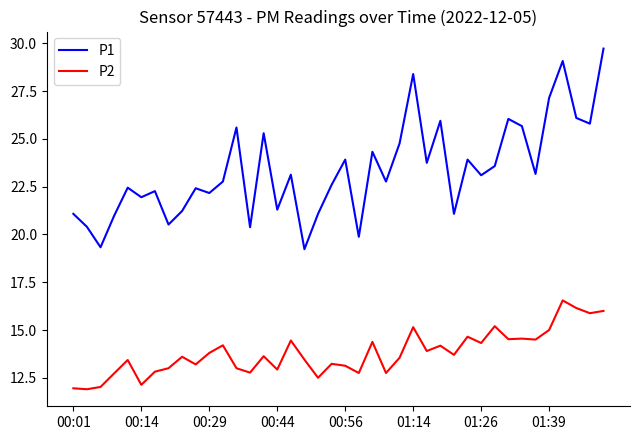

Which series has the widest spread of values?

P1